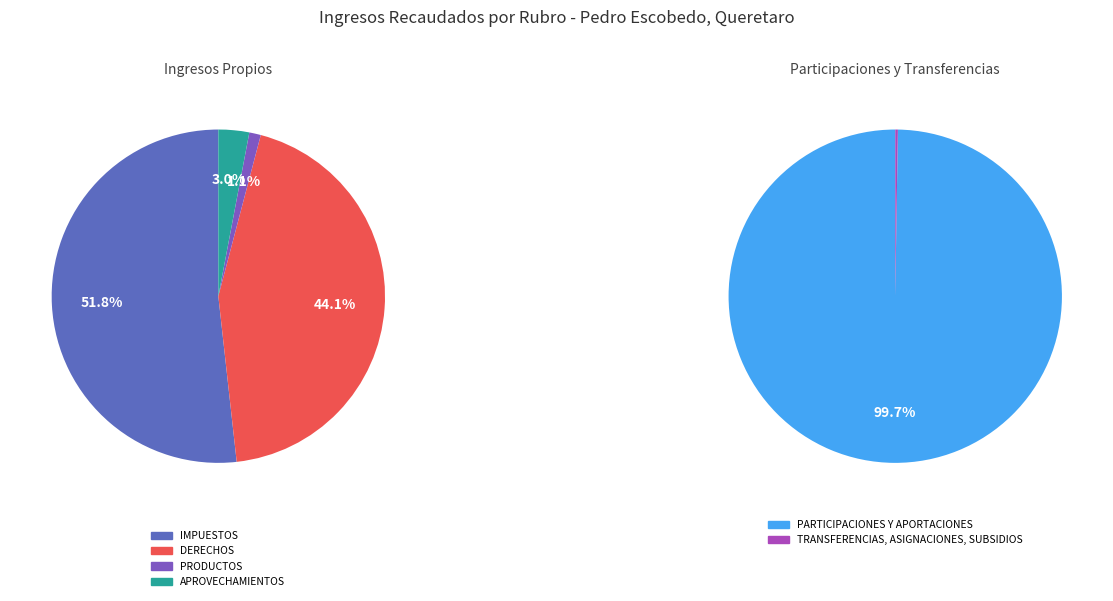

Is the sum of IMPUESTOS and PARTICIPACIONES Y APORTACIONES greater than half?

Yes